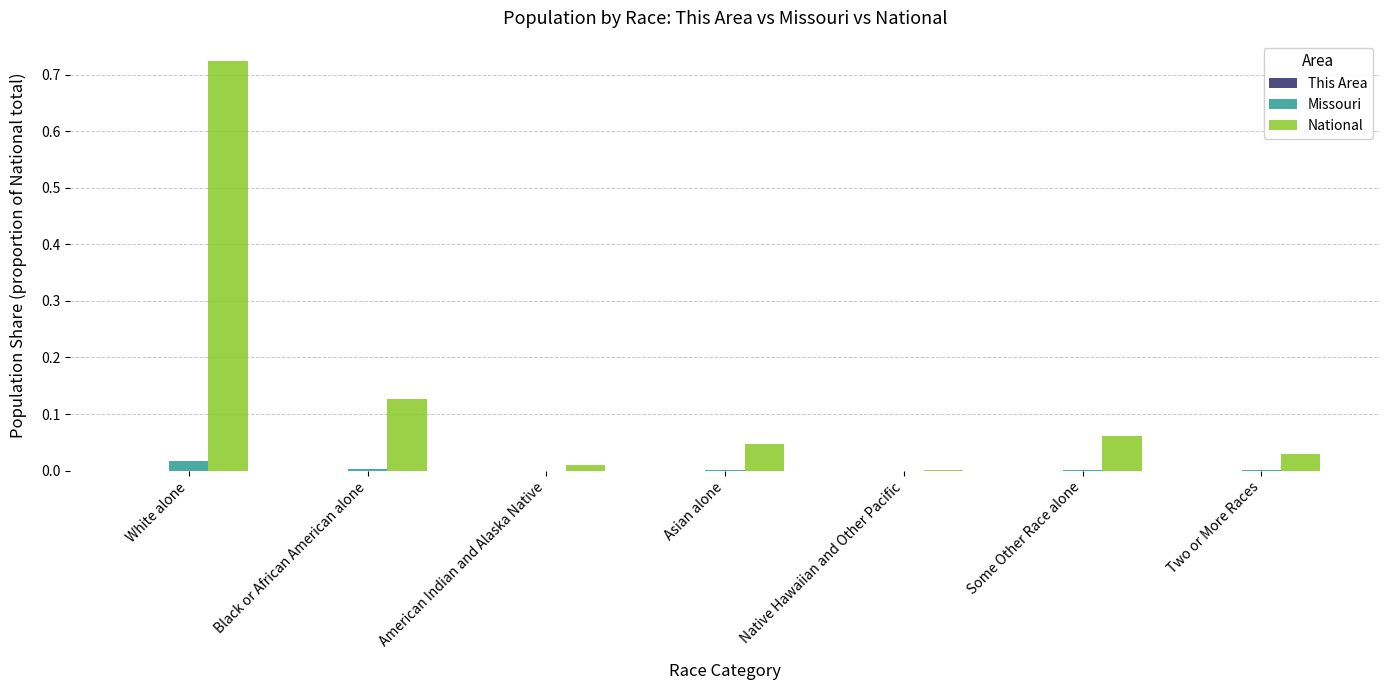

The National series shows 0.1 at Asian alone. True or false?

False